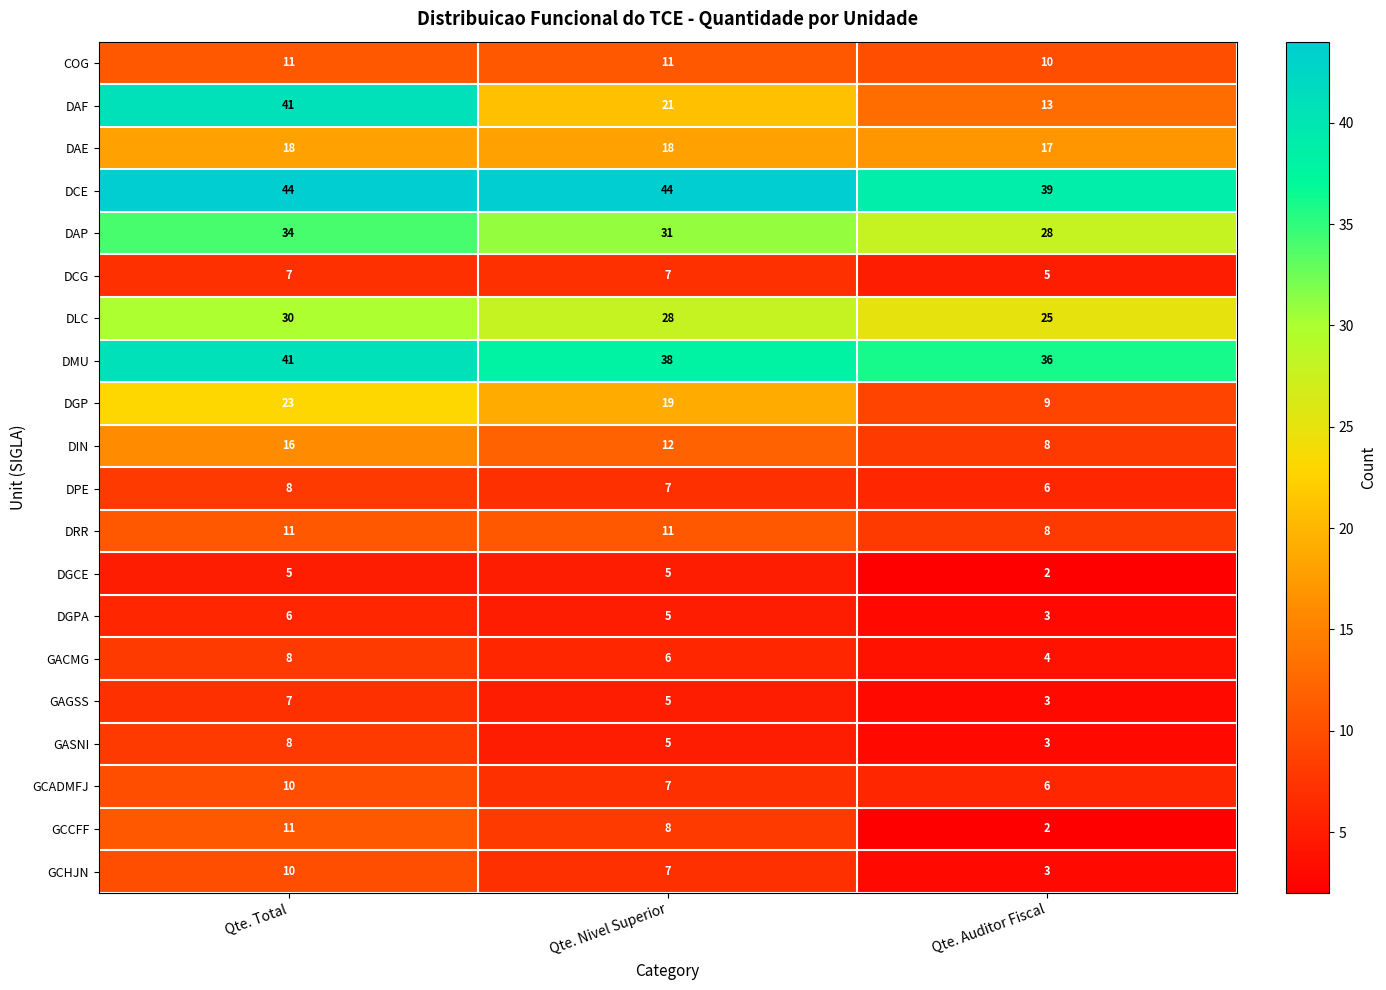

What is the spread (max minus min) of values at Qte. Nivel Superior?

39